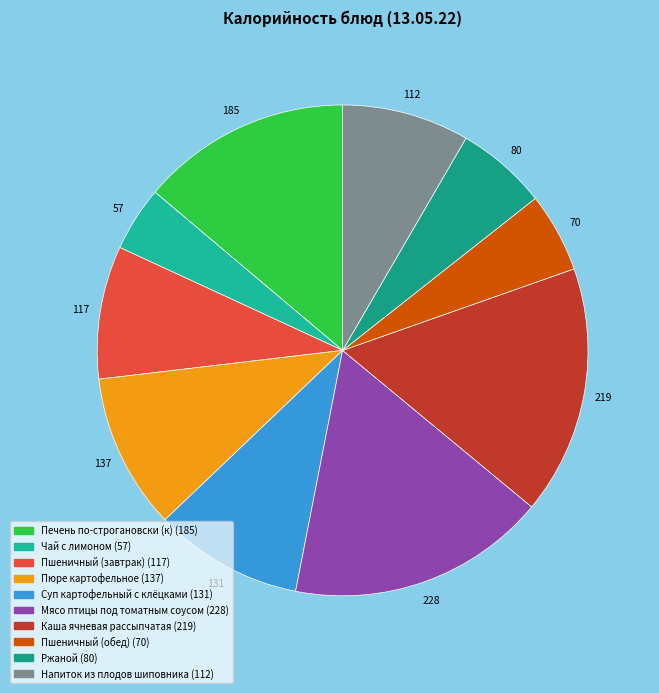

How many segments does this pie chart have?

10